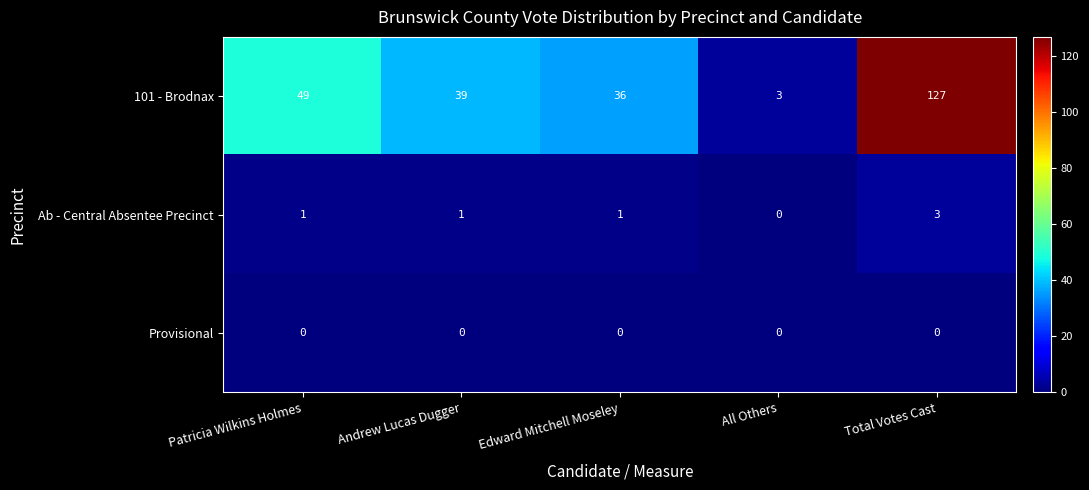

Where does the 101 - Brodnax series first go above 39?

Patricia Wilkins Holmes